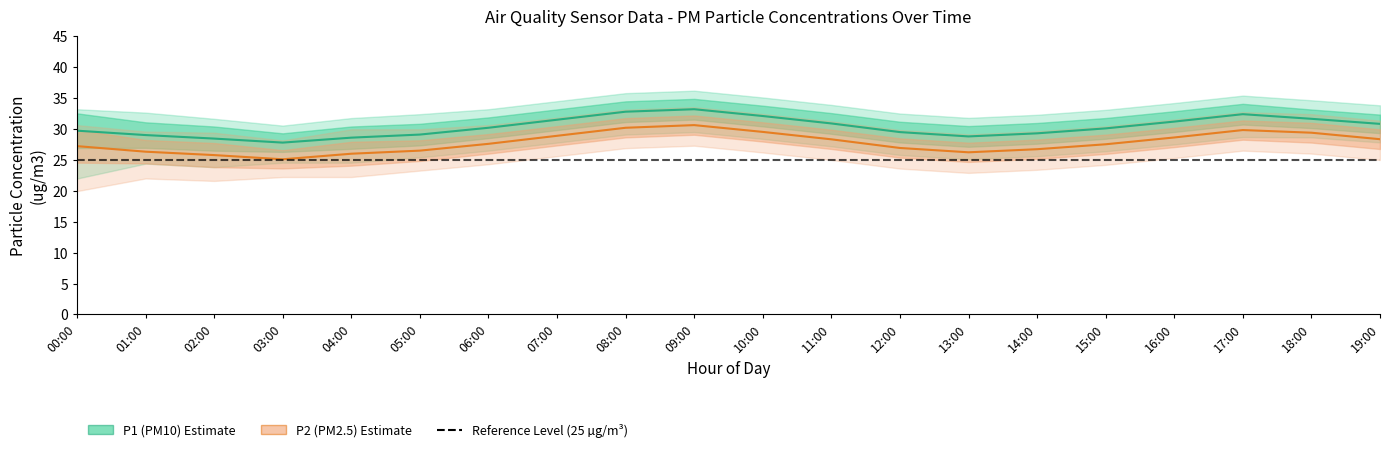

Is it true that P2 (PM2.5) equals 29.4 at 18:00?

True